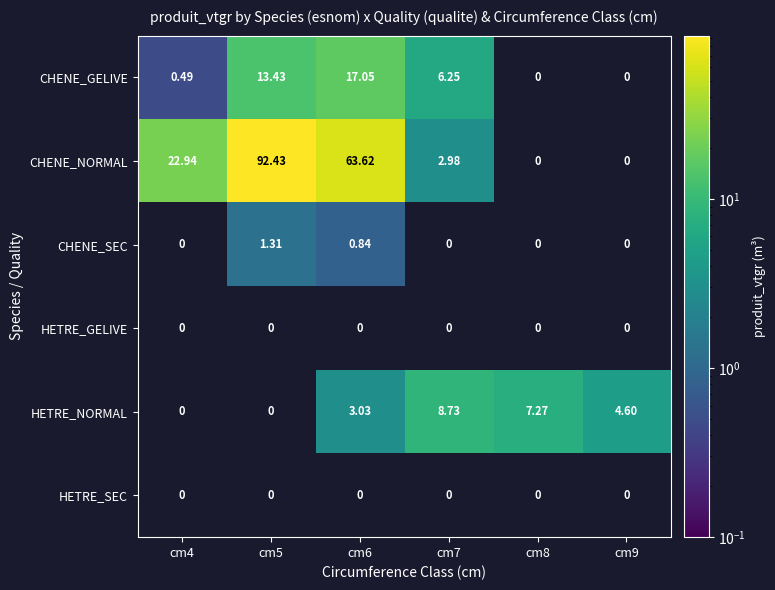

At how many categories does at least one series exceed 71?

1